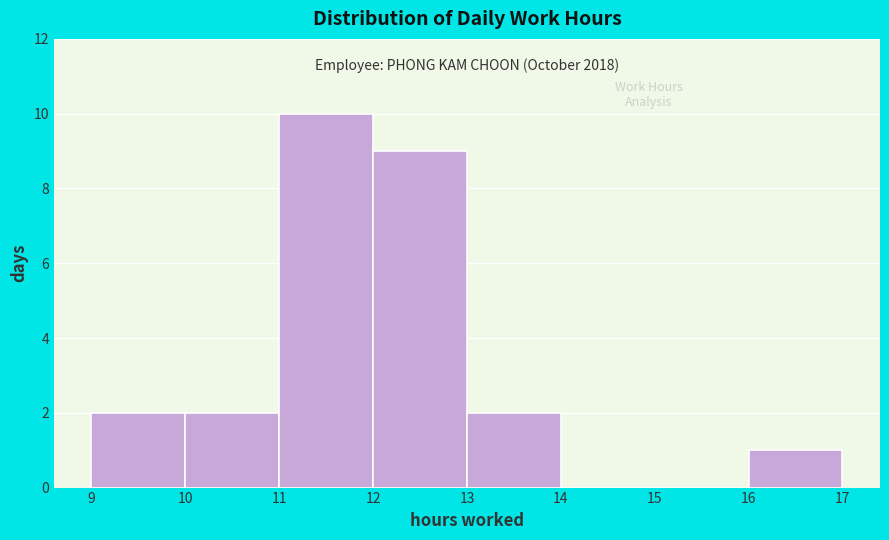

Over which range of the x-axis is the bar tallest?

11 to 12